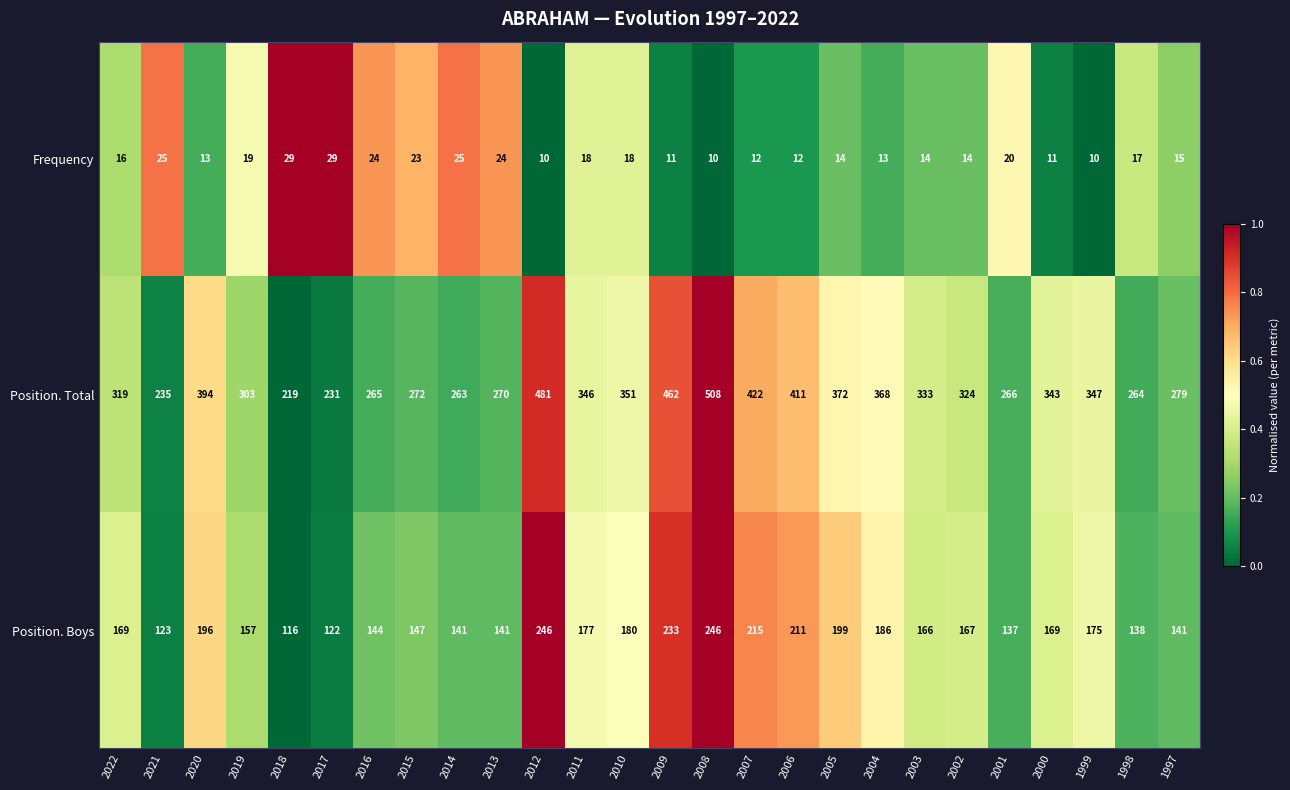

At which label is Position. Total closest to 363?

2004